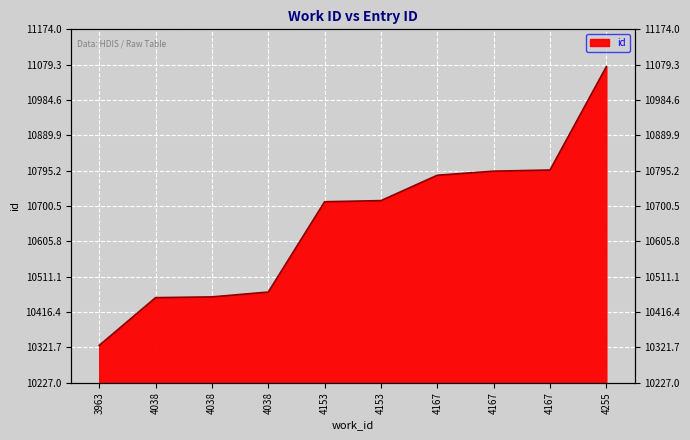

How many lines are shown in the chart?

1